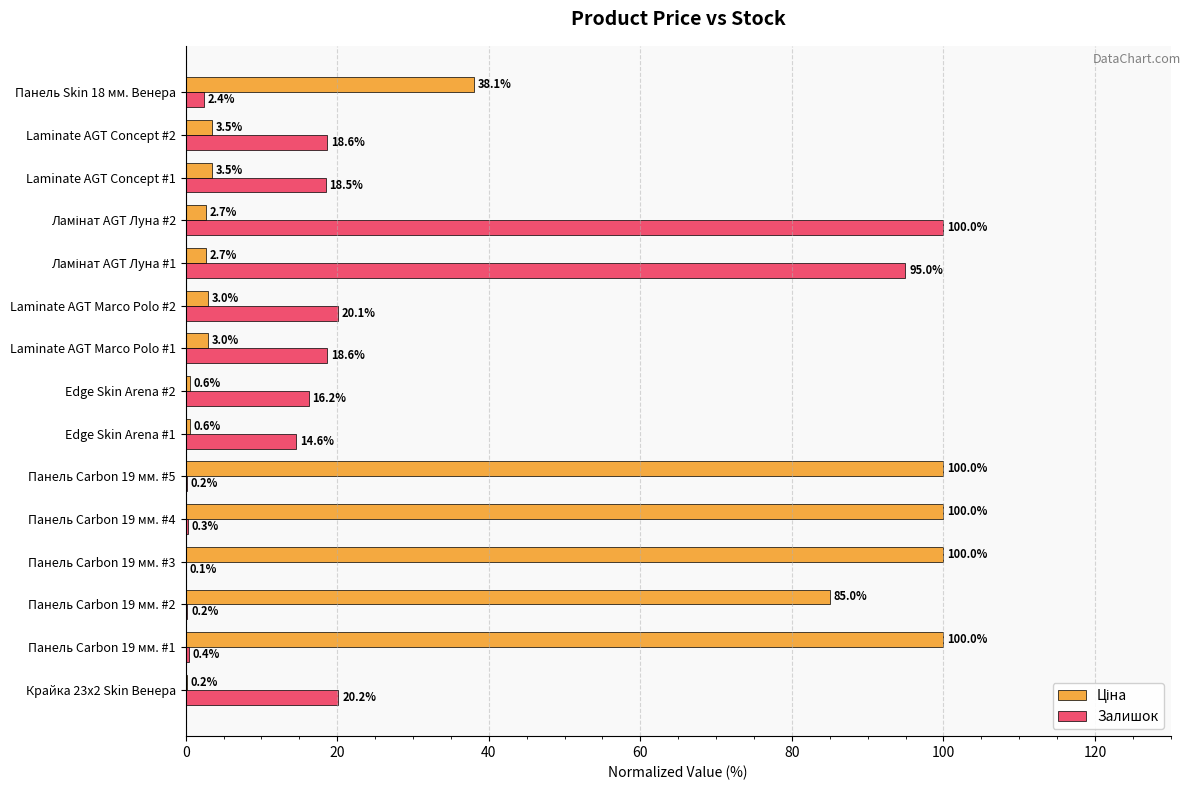

What is the total value across all series at Edge Skin Arena #2?

16.8